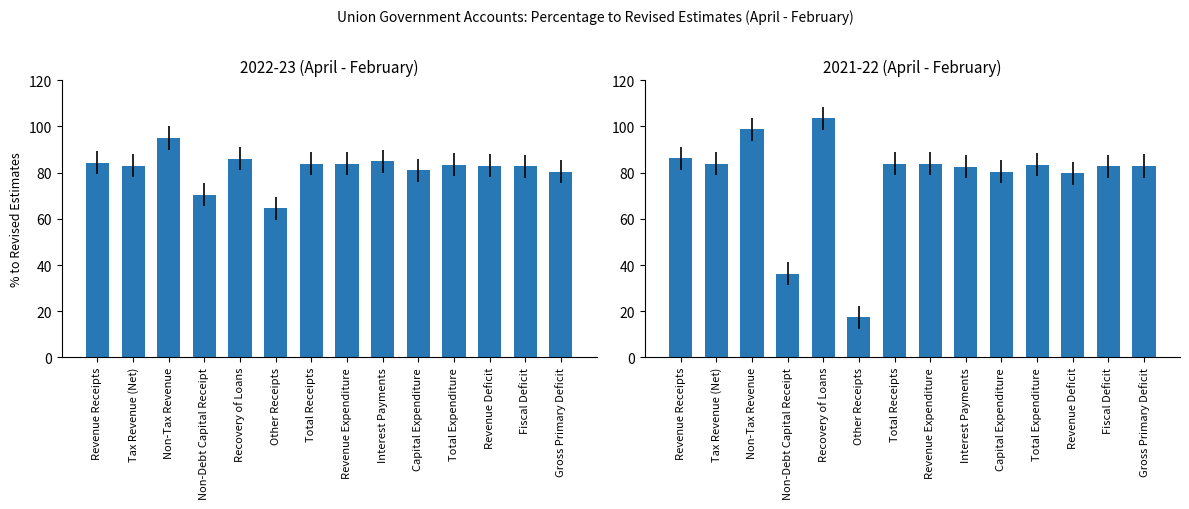

Which series has the largest range (max minus min)?

2021-22 % to RE